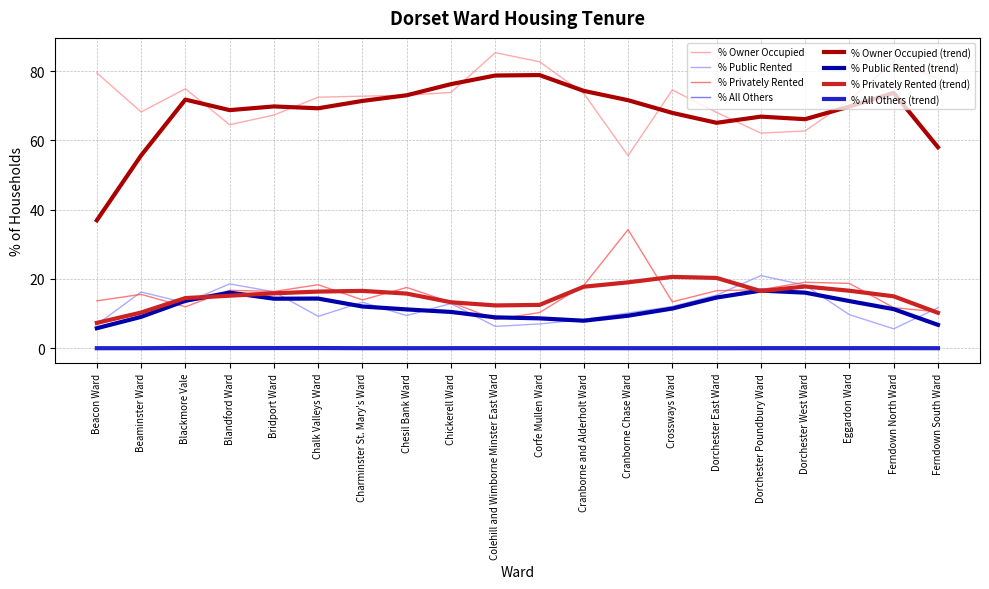

What is the maximum value shown in the chart?

85.3